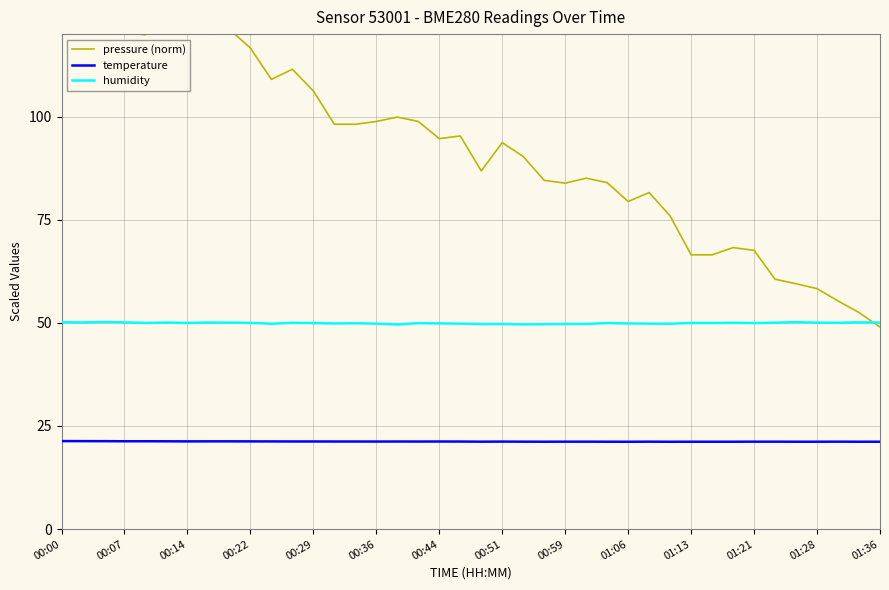

Is the value of humidity at 00:59 greater than the value of temperature at 00:07?

Yes